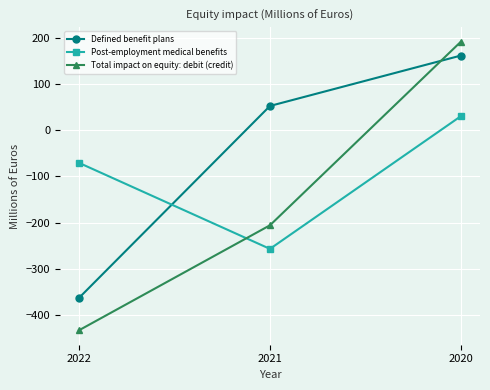

Which series has the largest total across all categories?

Defined benefit plans